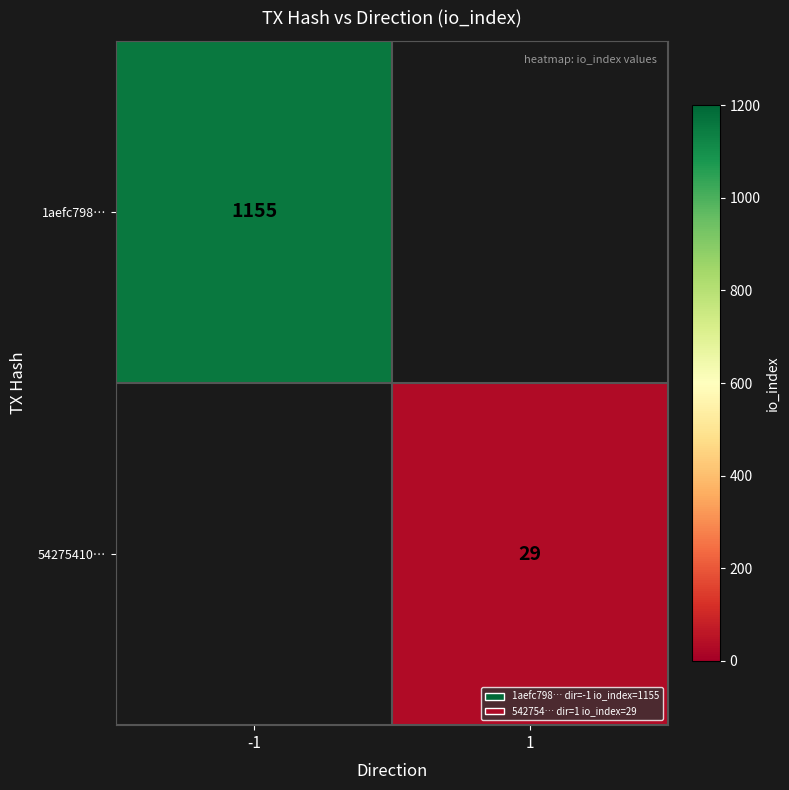

Is it true that 54275410… equals 13 at 1?

False